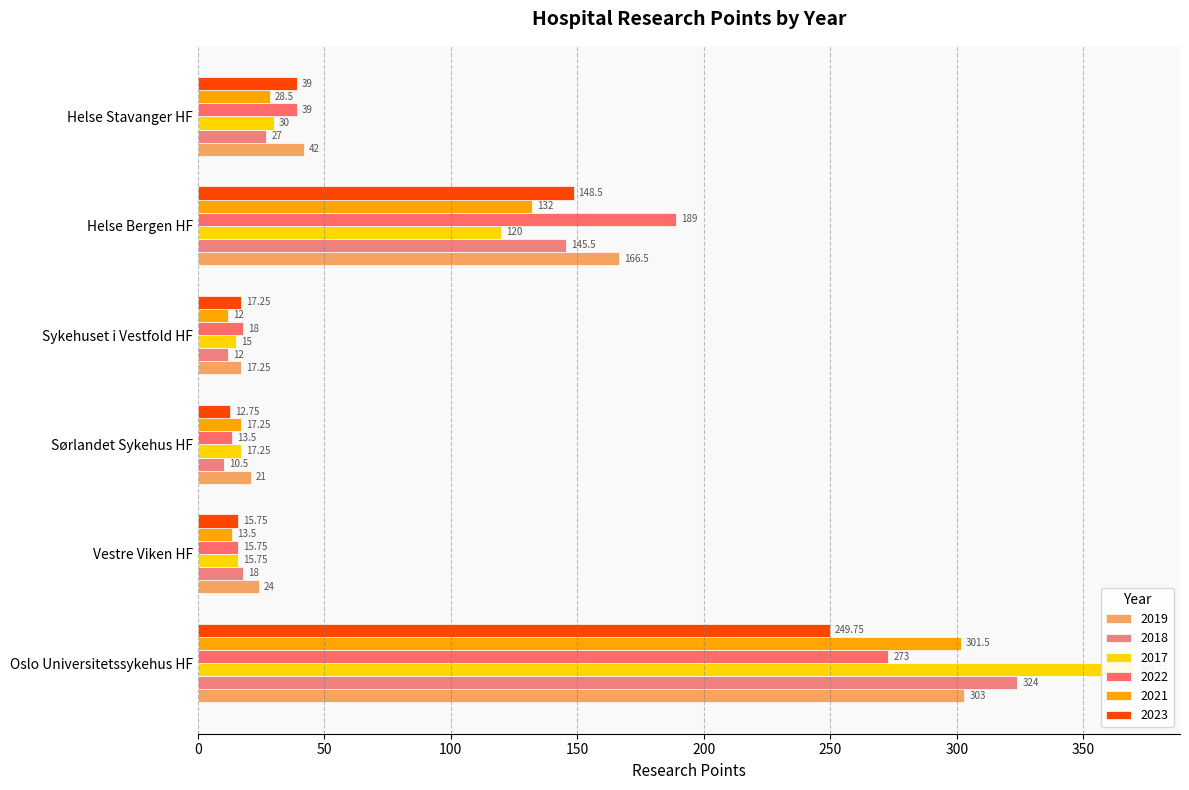

List the labels in order of 2021 value, smallest first.

Sykehuset i Vestfold HF, Vestre Viken HF, Sørlandet Sykehus HF, Helse Stavanger HF, Helse Bergen HF, Oslo Universitetssykehus HF